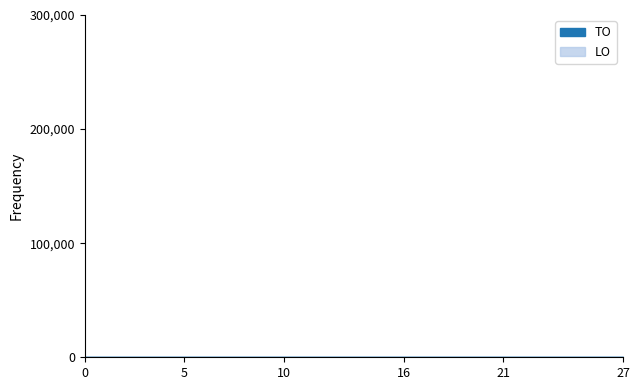

Which series has the largest range (max minus min)?

TO